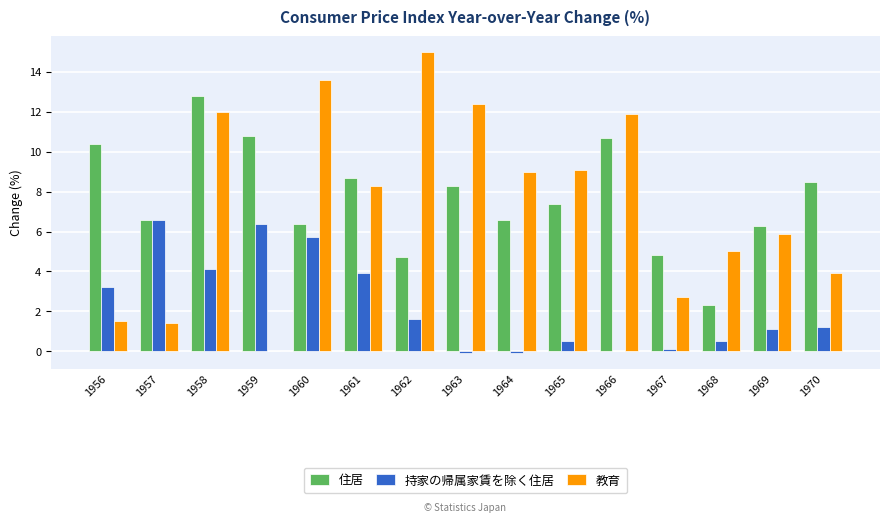

Which series has the largest total across all categories?

住居